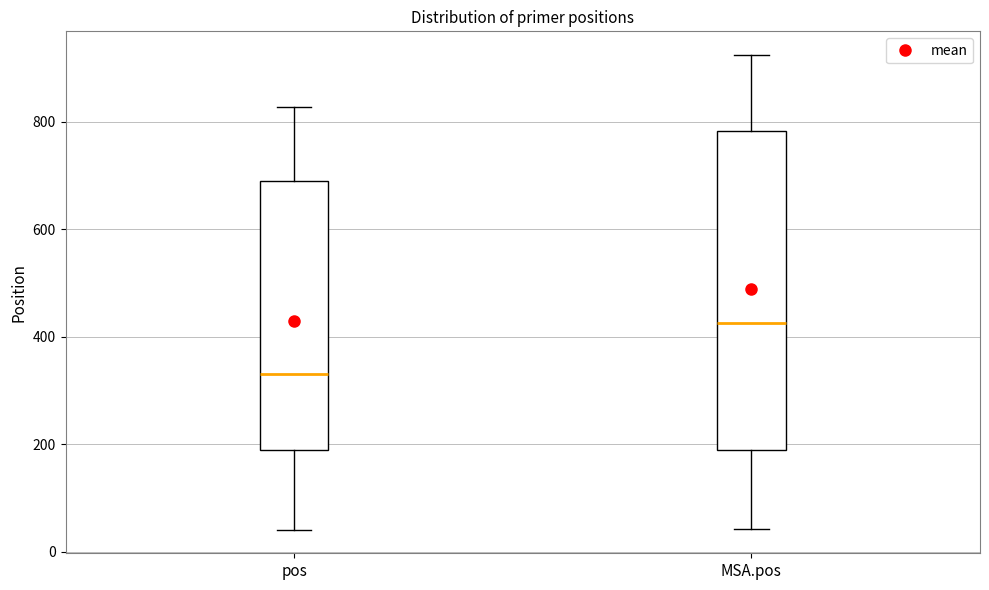

Reading left to right, transcribe this box plot: for each box, give where its median line is, the range the box spans, and where its two whiskers end, as read against the y-axis. The values are not printed on the chart, so give them approximately, as read against the axis.

pos: median 340, box 180 to 680, whiskers 40 to 820
MSA.pos: median 420, box 180 to 780, whiskers 40 to 920